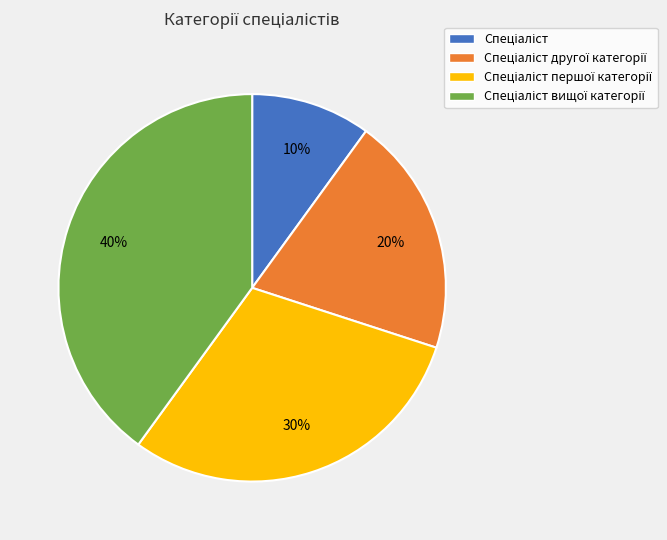

Does any single category account for the majority?

No